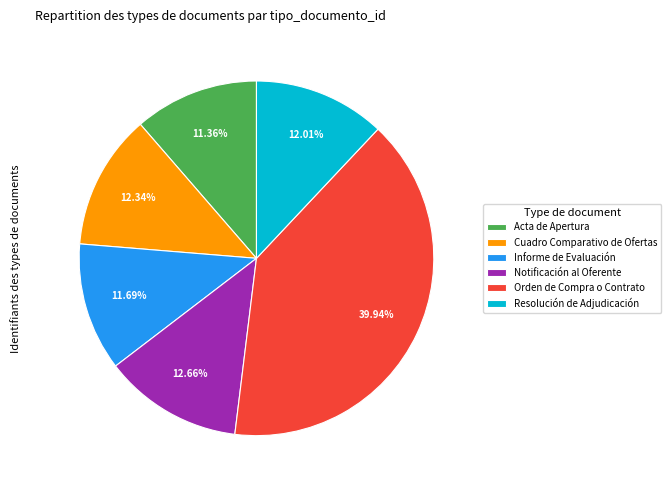

How many slices are in this pie chart?

6